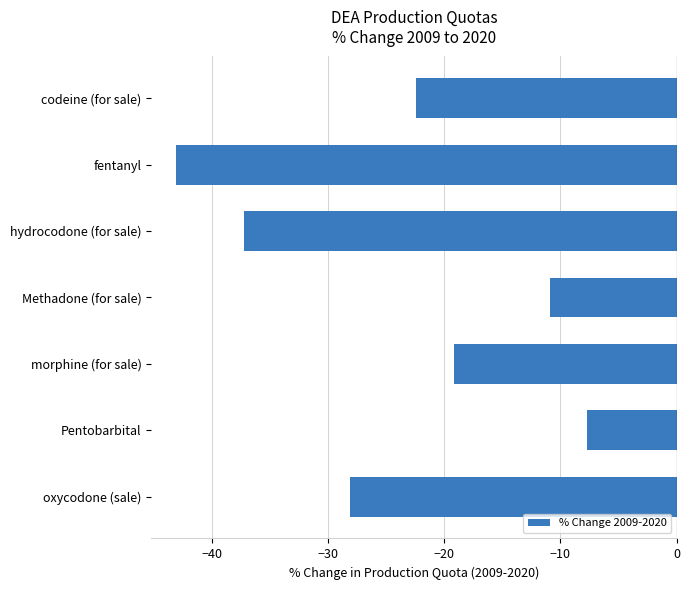

Reading bottom to top, extract all data points from this chart.

oxycodone (sale)=-28.1	Pentobarbital=-7.7	morphine (for sale)=-19.1	Methadone (for sale)=-10.9	hydrocodone (for sale)=-37.2	fentanyl=-43.1	codeine (for sale)=-22.4